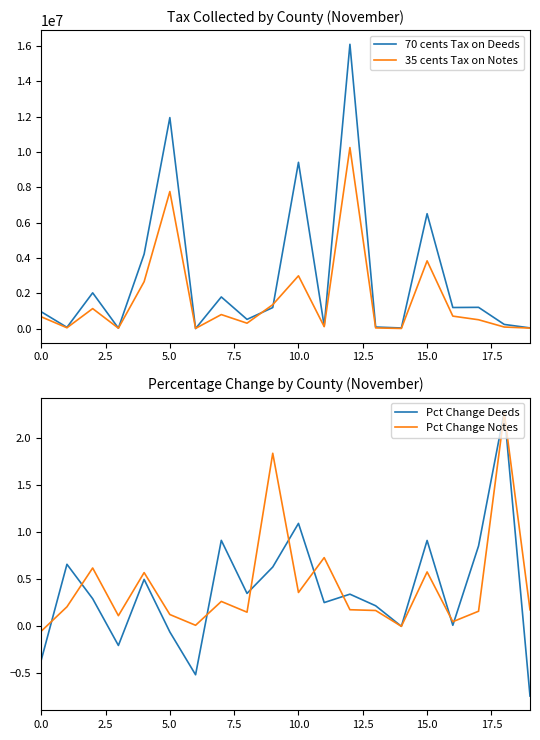

Reading left to right, list all the values displayed in this chart.

70 cents Tax on Deeds: 959927.2	78061.9	2030327.6	31796.1	4221576.1	11948976.1	8401.4	1797803.0	528054.1	1197338.1	9417291.1	152488.7	16098480.6	95292.1	41836.2	6508425.0	1199780.4	1209889.2	241989.3	45521.7
35 cents Tax on Notes: 674352.7	53540.2	1138804.4	29956.2	2662116.5	7764541.0	18190.9	800279.2	312179.0	1360262.8	2994443.2	117052.6	10254026.3	45050.2	14369.5	3841416.6	712636.8	507356.5	95114.9	35332.2
Pct Change Deeds: -0.4	0.7	0.3	-0.2	0.5	-0.1	-0.5	0.9	0.3	0.6	1.1	0.3	0.3	0.2	0.0	0.9	0.0	0.9	2.3	-0.7
Pct Change Notes: -0.1	0.2	0.6	0.1	0.6	0.1	0.0	0.3	0.1	1.8	0.4	0.7	0.2	0.2	0.0	0.6	0.0	0.2	2.3	0.2